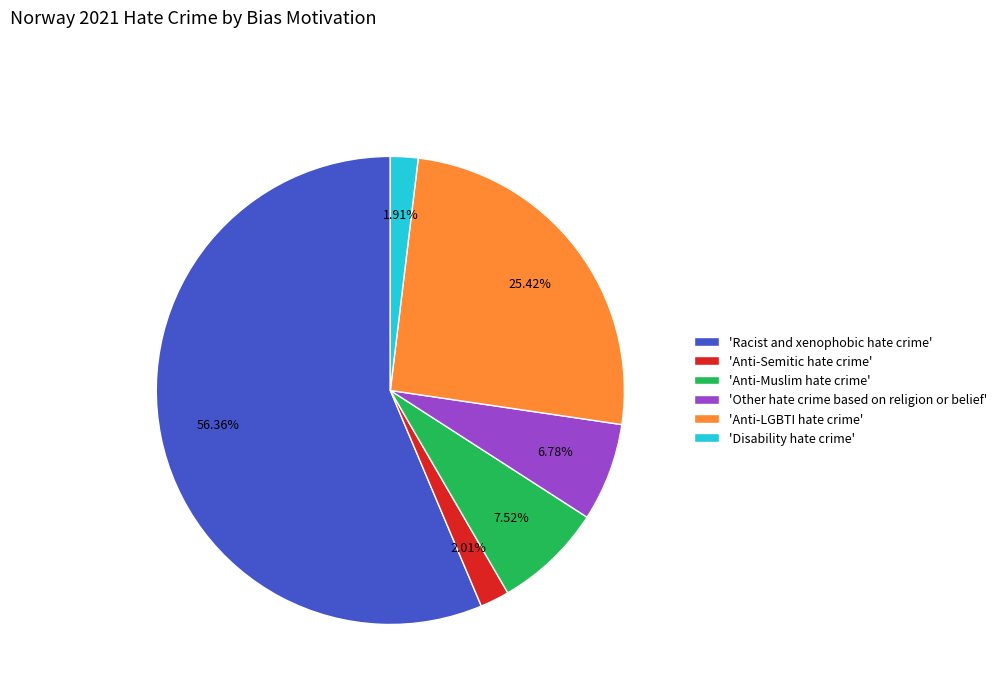

Count the number of slices in the pie.

6